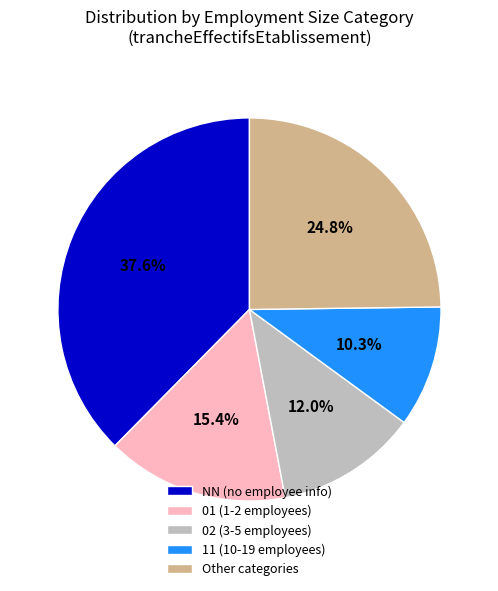

What portion of the pie excludes 01 (1-2 employees)?

84.6%